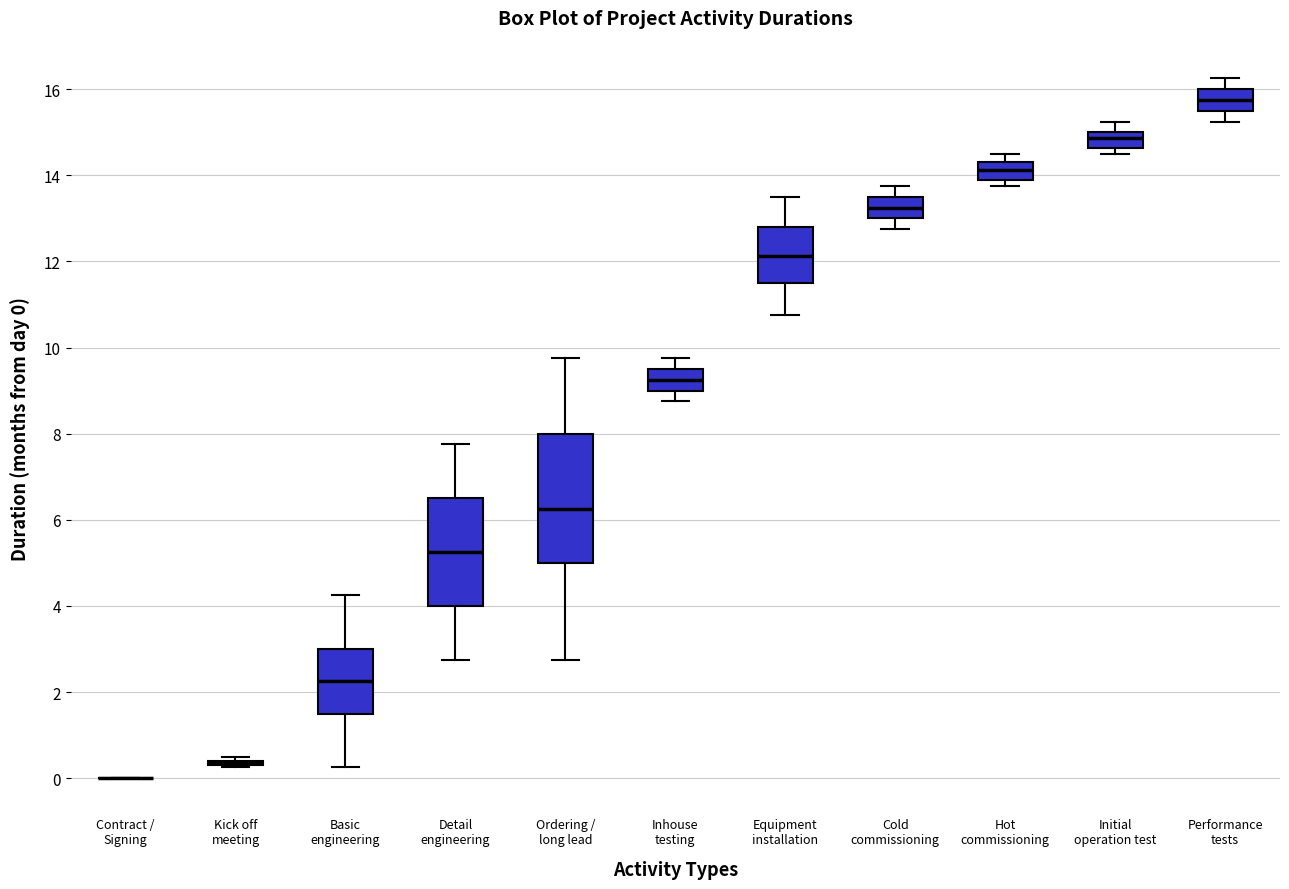

Reading left to right, transcribe this box plot: for each box, give where its median line is, the range the box spans, and where its two whiskers end, as read against the y-axis. The values are not printed on the chart, so give them approximately, as read against the axis.

Contract / Signing: box collapsed to a line at 0.0, whiskers 0.0 to 0.0
Kick off meeting: box collapsed to a line at 0.4, whiskers 0.2 to 0.6
Basic engineering: median 2.2, box 1.6 to 3.0, whiskers 0.2 to 4.2
Detail engineering: median 5.2, box 4.0 to 6.6, whiskers 2.8 to 7.8
Ordering / long lead: median 6.2, box 5.0 to 8.0, whiskers 2.8 to 9.8
Inhouse testing: median 9.2, box 9.0 to 9.6, whiskers 8.8 to 9.8
Equipment installation: median 12.2, box 11.6 to 12.8, whiskers 10.8 to 13.6
Cold commissioning: median 13.2, box 13.0 to 13.6, whiskers 12.8 to 13.8
Hot commissioning: median 14.2, box 14.0 to 14.4, whiskers 13.8 to 14.6
Initial operation test: median 14.8, box 14.6 to 15.0, whiskers 14.6 (just below the box's lower edge) to 15.2
Performance tests: median 15.8, box 15.6 to 16.0, whiskers 15.2 to 16.2